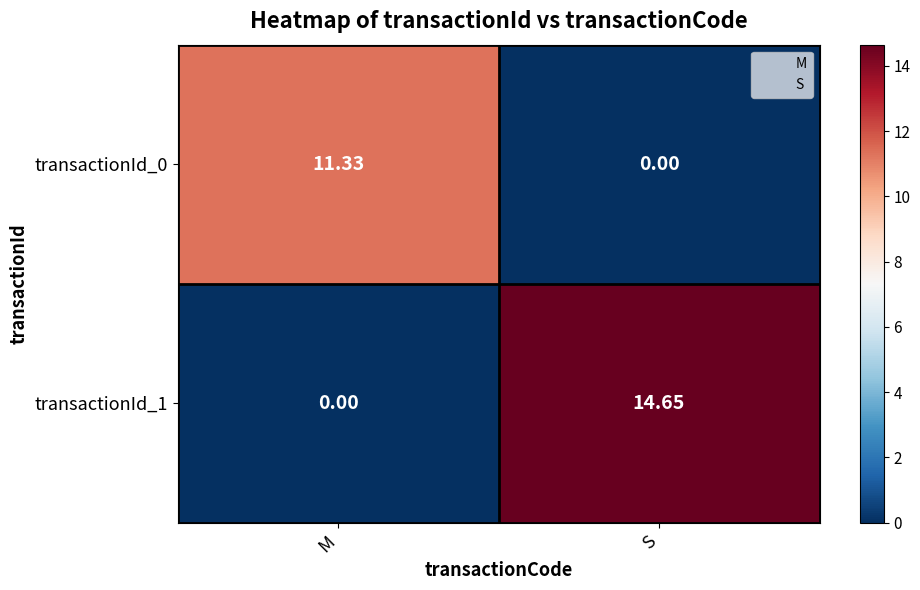

At which label does transactionId_0 reach its minimum?

S